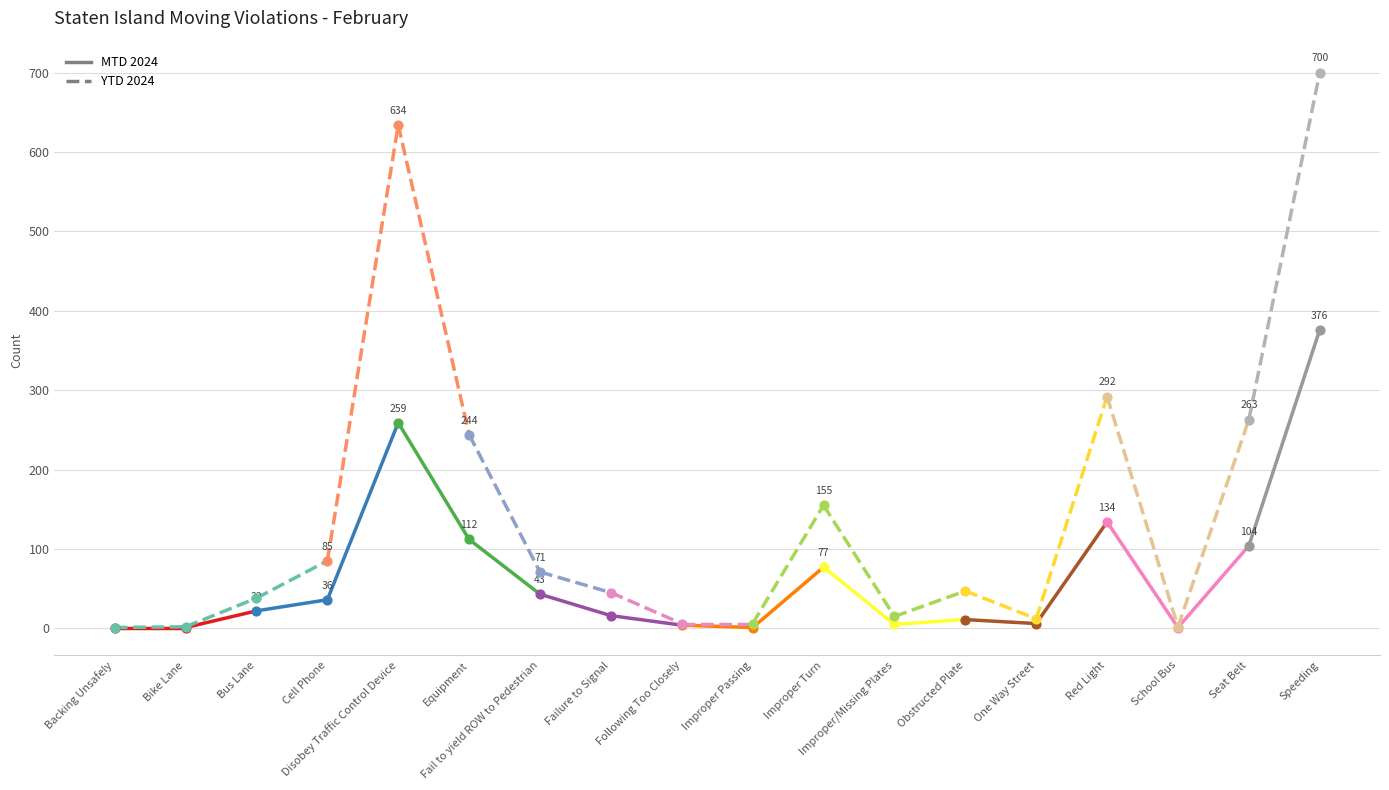

Which series contains the lowest Y value?

MTD 2024